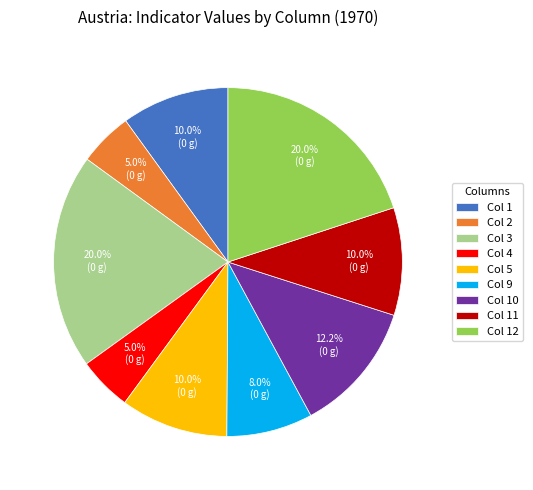

Combined, do Col 10 and Col 11 account for over 50%?

No